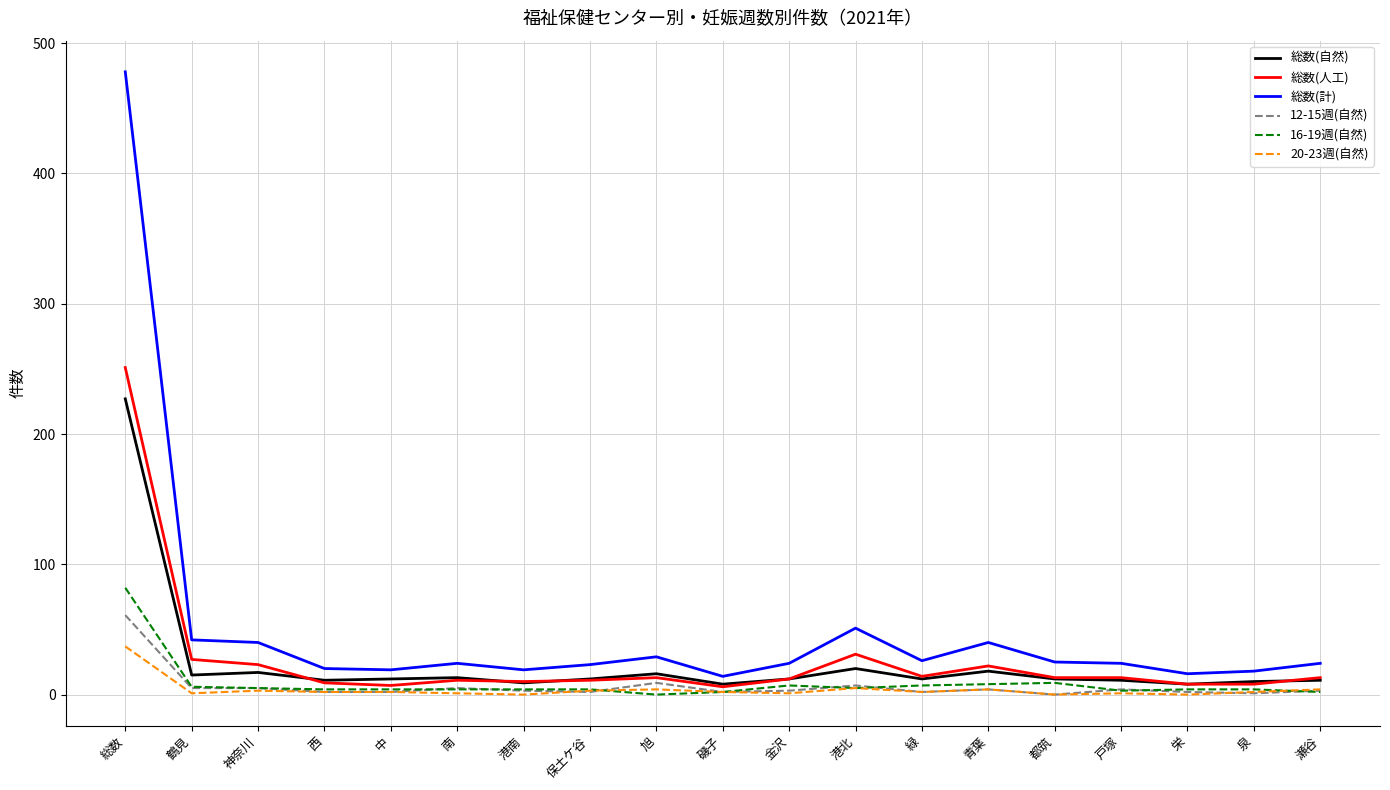

Is the value of 総数(人工) at 鶴見 greater than the value of 総数(自然) at 戸塚?

Yes